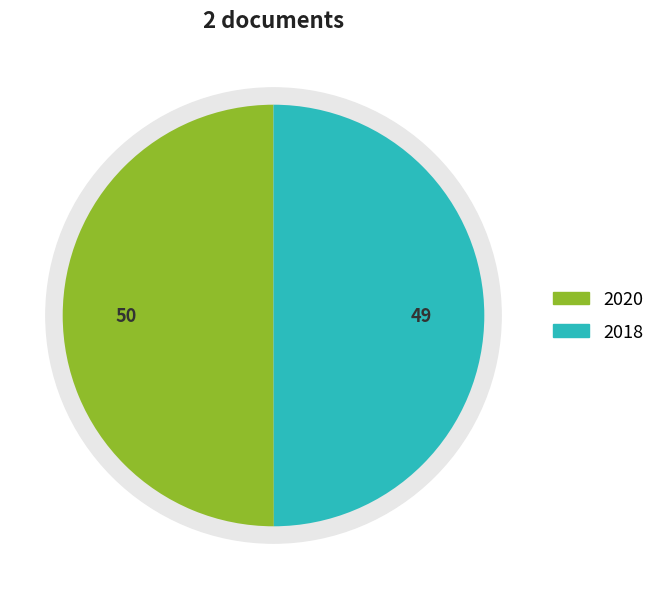

Count the number of slices in the pie.

2